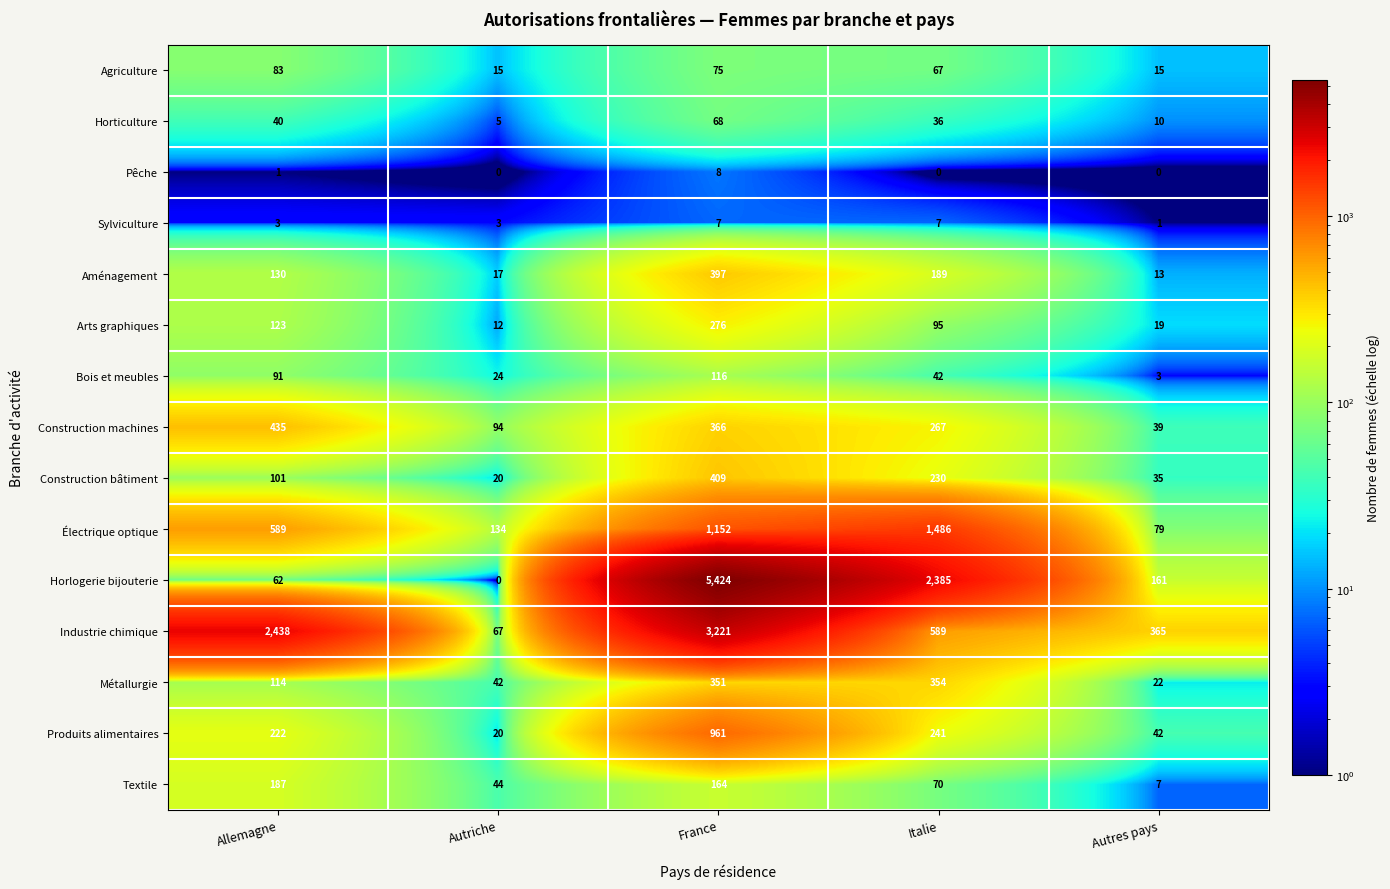

How many series are shown in this chart?

15